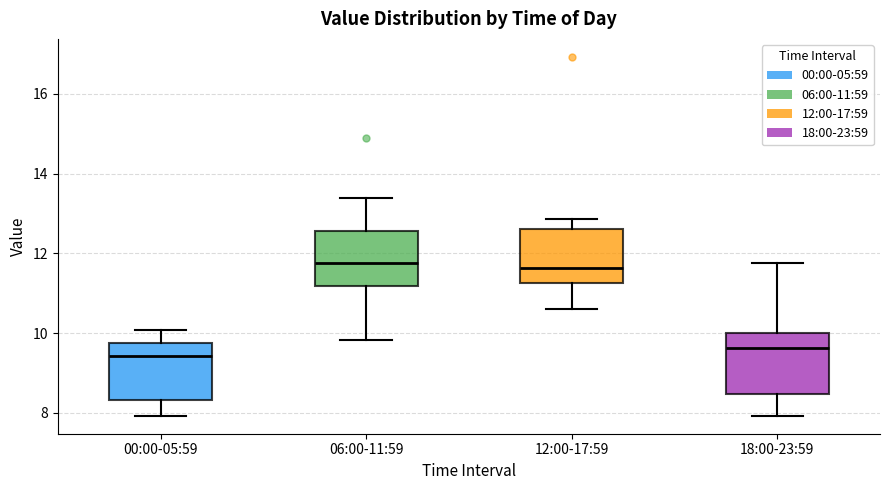

Reading left to right, transcribe this box plot: for each box, give where its median line is, the range the box spans, and where its two whiskers end, as read against the y-axis. The values are not printed on the chart, so give them approximately, as read against the axis.

00:00-05:59: median 9.4, box 8.4 to 9.8, whiskers 8.0 to 10.0
06:00-11:59: median 11.8, box 11.2 to 12.6, whiskers 9.8 to 13.4
12:00-17:59: median 11.6, box 11.2 to 12.6, whiskers 10.6 to 12.8
18:00-23:59: median 9.6, box 8.4 to 10.0, whiskers 8.0 to 11.8